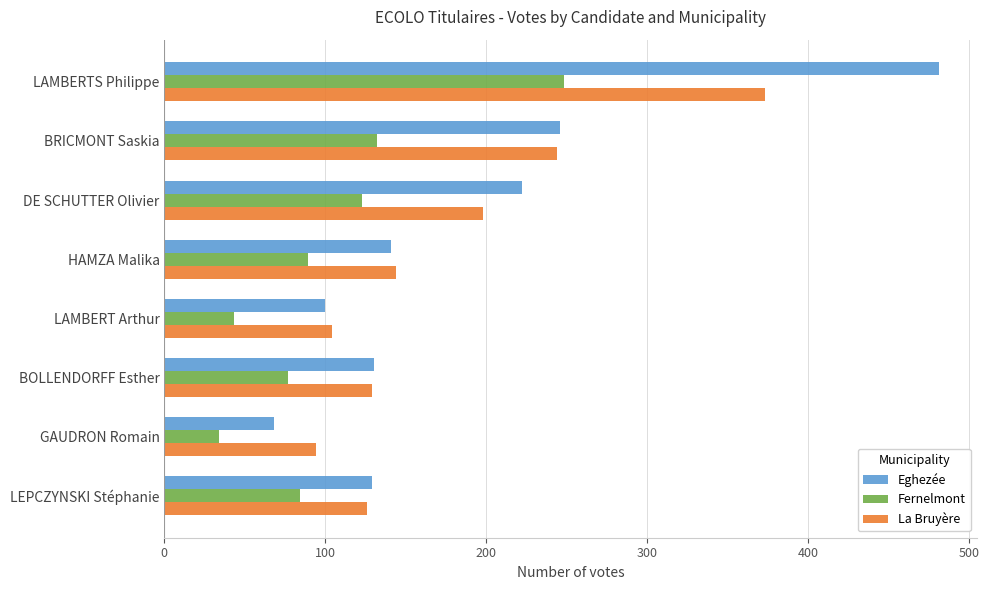

List the series in order of their peak value, lowest first.

Fernelmont, La Bruyère, Eghezée